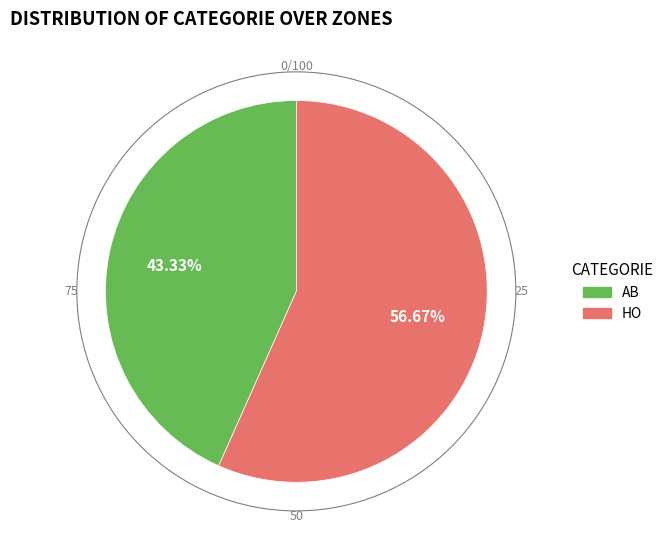

To the nearest percent, what is the difference between the largest and smallest slice percentages?

13%